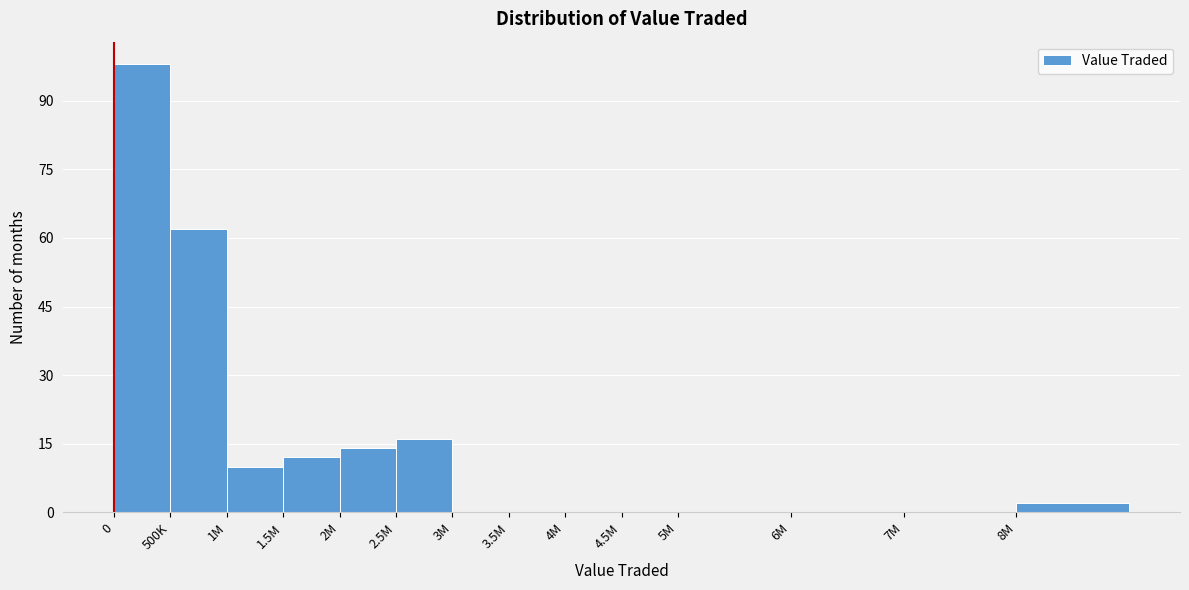

Reading left to right, extract all data points from this chart.

0=98	500K=62	1M=10	1.5M=12	2M=14	2.5M=16	3M=0	3.5M=0	4M=0	4.5M=0	5M=0	6M=0	7M=0	8M=2